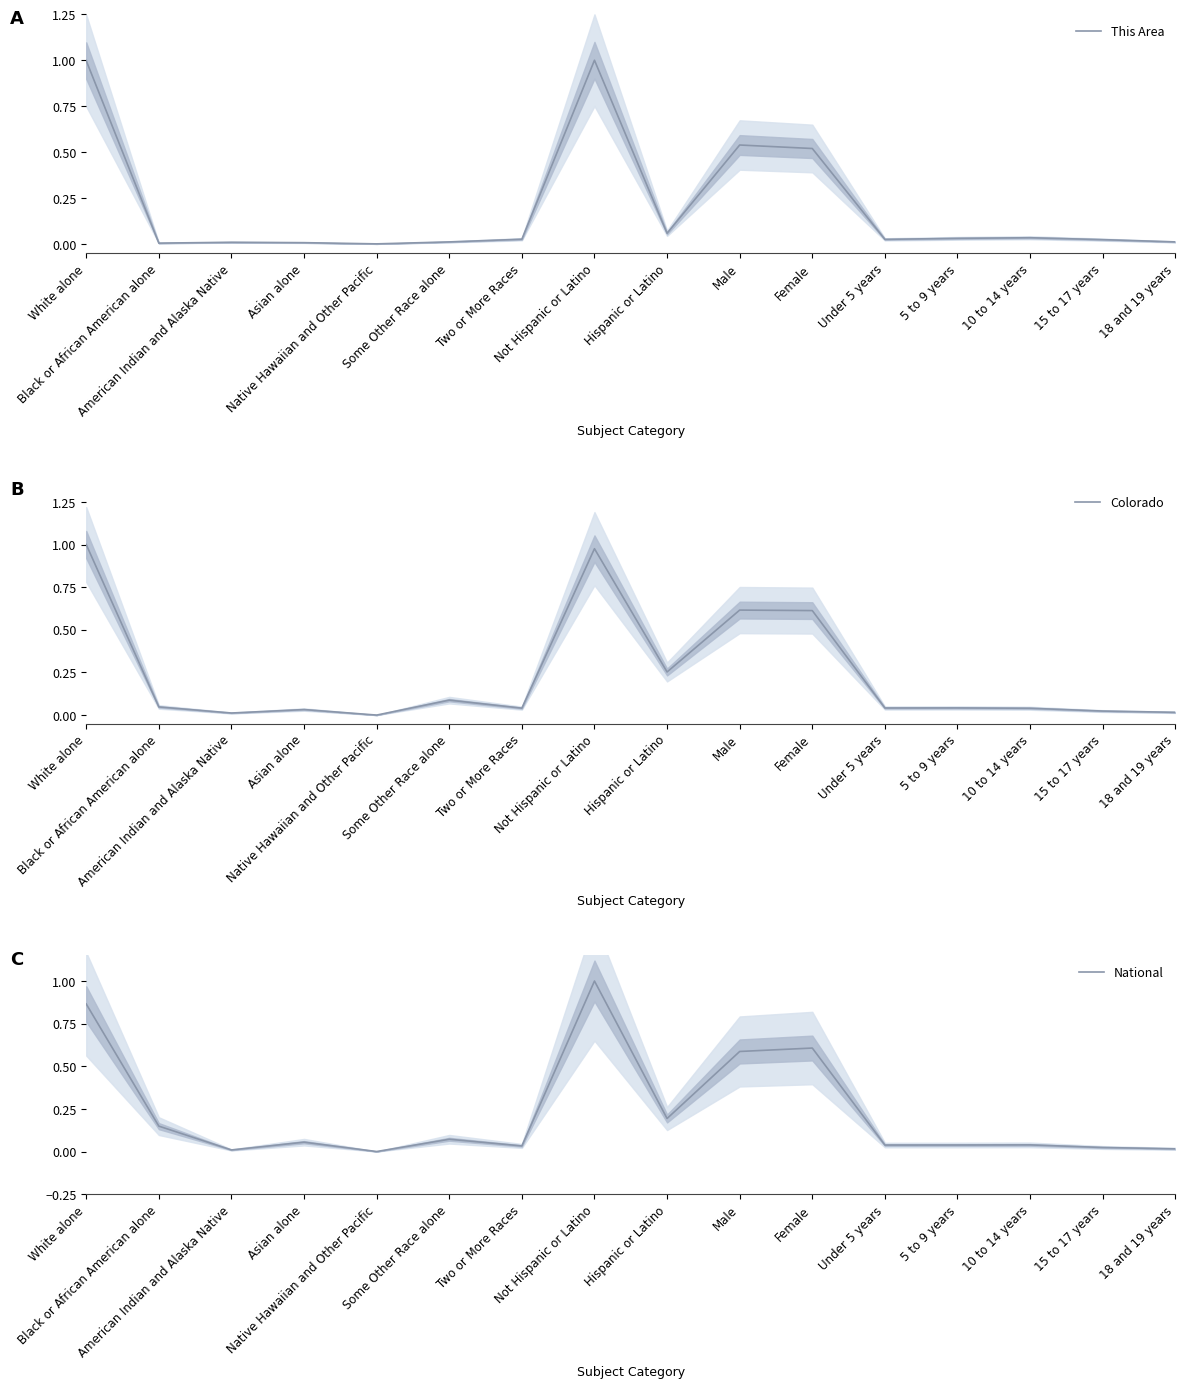

At which category is the sum across all series the highest?

Not Hispanic or Latino